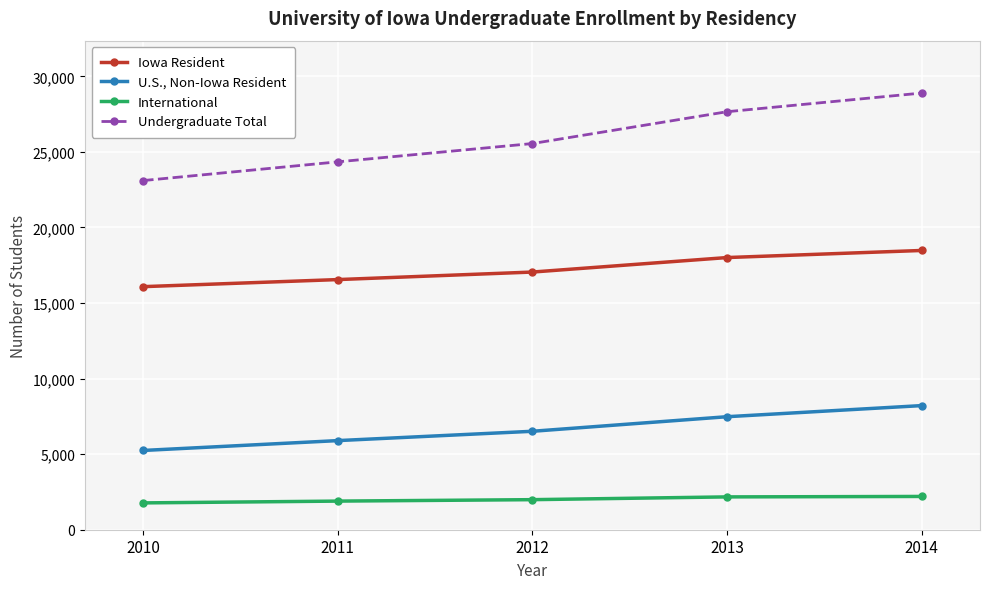

What is the value of the Iowa Resident point at the 2nd from the left?

16552